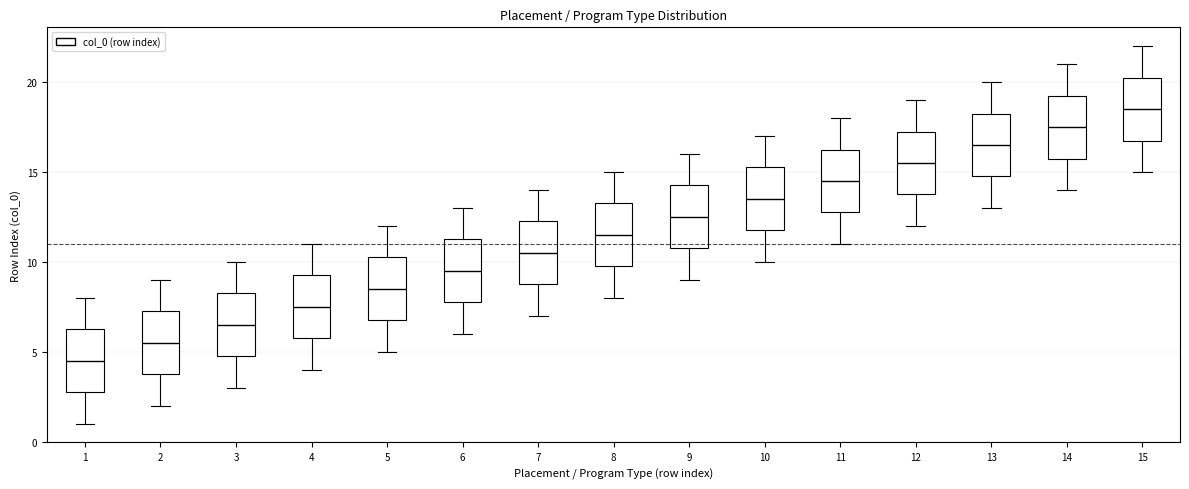

Reading left to right, read every box against the y-axis: the position of its median line, the range the box covers, and the ends of its whiskers. The values are not printed on the chart, so give them approximately, as read against the axis.

1: median 4.5, box 3.0 to 6.5, whiskers 1.0 to 8.0
2: median 5.5, box 4.0 to 7.5, whiskers 2.0 to 9.0
3: median 6.5, box 5.0 to 8.5, whiskers 3.0 to 10.0
4: median 7.5, box 6.0 to 9.5, whiskers 4.0 to 11.0
5: median 8.5, box 7.0 to 10.5, whiskers 5.0 to 12.0
6: median 9.5, box 8.0 to 11.5, whiskers 6.0 to 13.0
7: median 10.5, box 9.0 to 12.5, whiskers 7.0 to 14.0
8: median 11.5, box 10.0 to 13.5, whiskers 8.0 to 15.0
9: median 12.5, box 11.0 to 14.5, whiskers 9.0 to 16.0
10: median 13.5, box 12.0 to 15.5, whiskers 10.0 to 17.0
11: median 14.5, box 13.0 to 16.5, whiskers 11.0 to 18.0
12: median 15.5, box 14.0 to 17.5, whiskers 12.0 to 19.0
13: median 16.5, box 15.0 to 18.5, whiskers 13.0 to 20.0
14: median 17.5, box 16.0 to 19.5, whiskers 14.0 to 21.0
15: median 18.5, box 17.0 to 20.5, whiskers 15.0 to 22.0